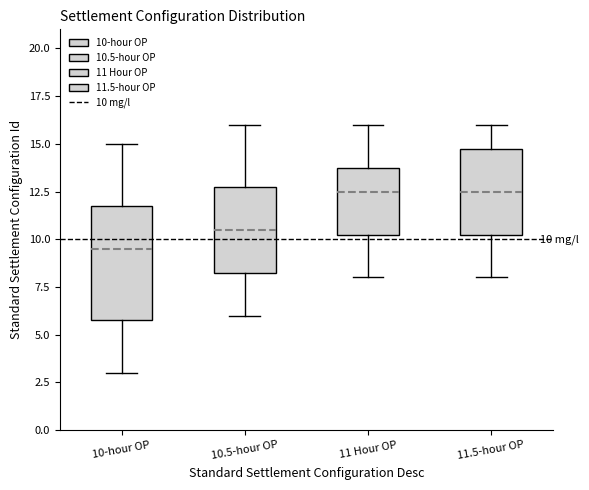

Which box's median line is the lowest?

10-hour OP